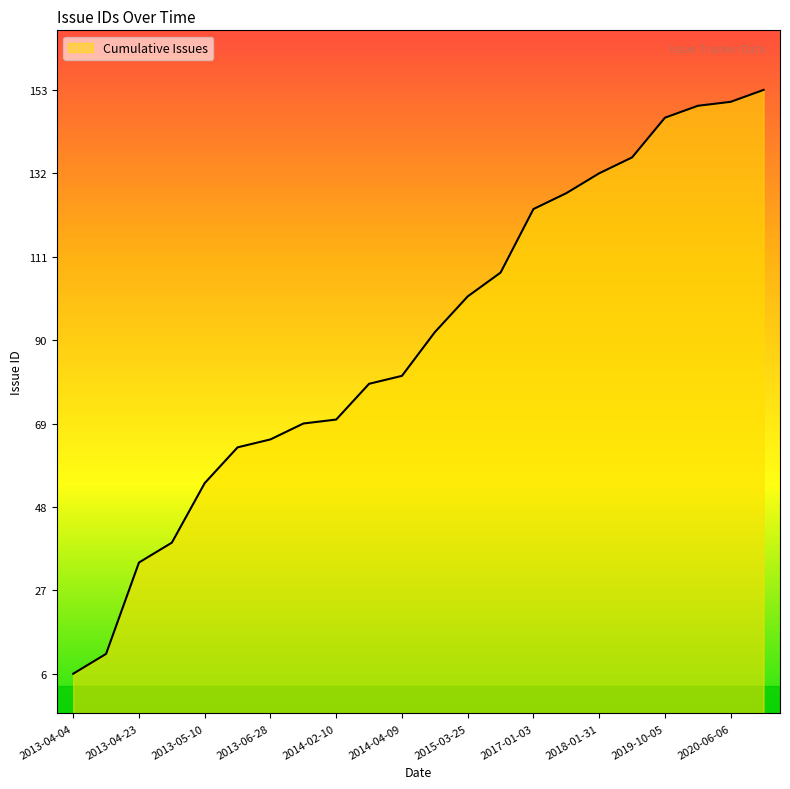

Reading left to right, extract all data points from this chart.

6	11	34	39	54	63	65	69	70	79	81	92	101	107	123	127	132	136	146	149	150	153